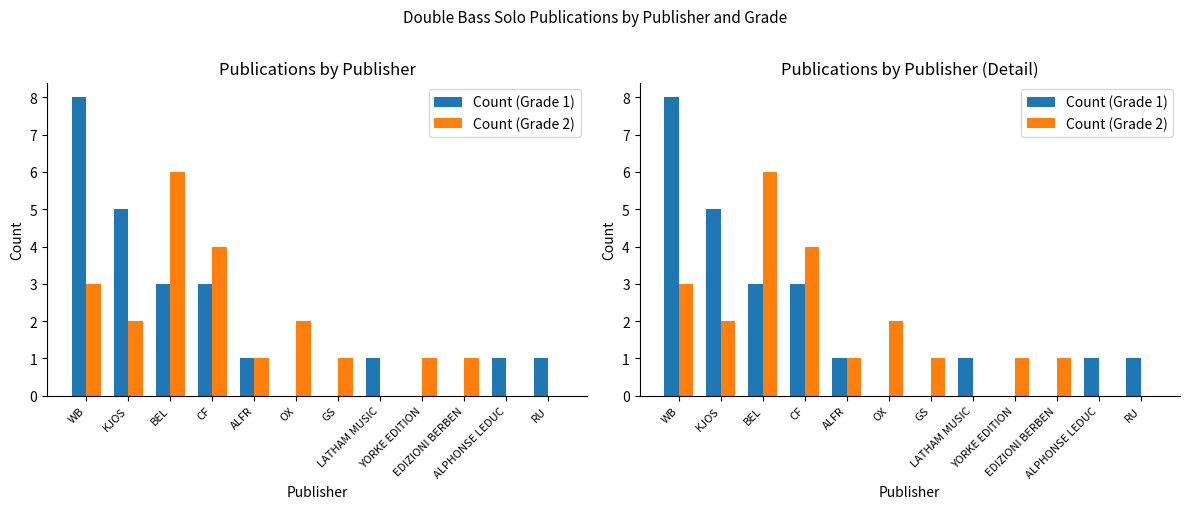

At which label is Count (Grade 2) closest to 3?

WB